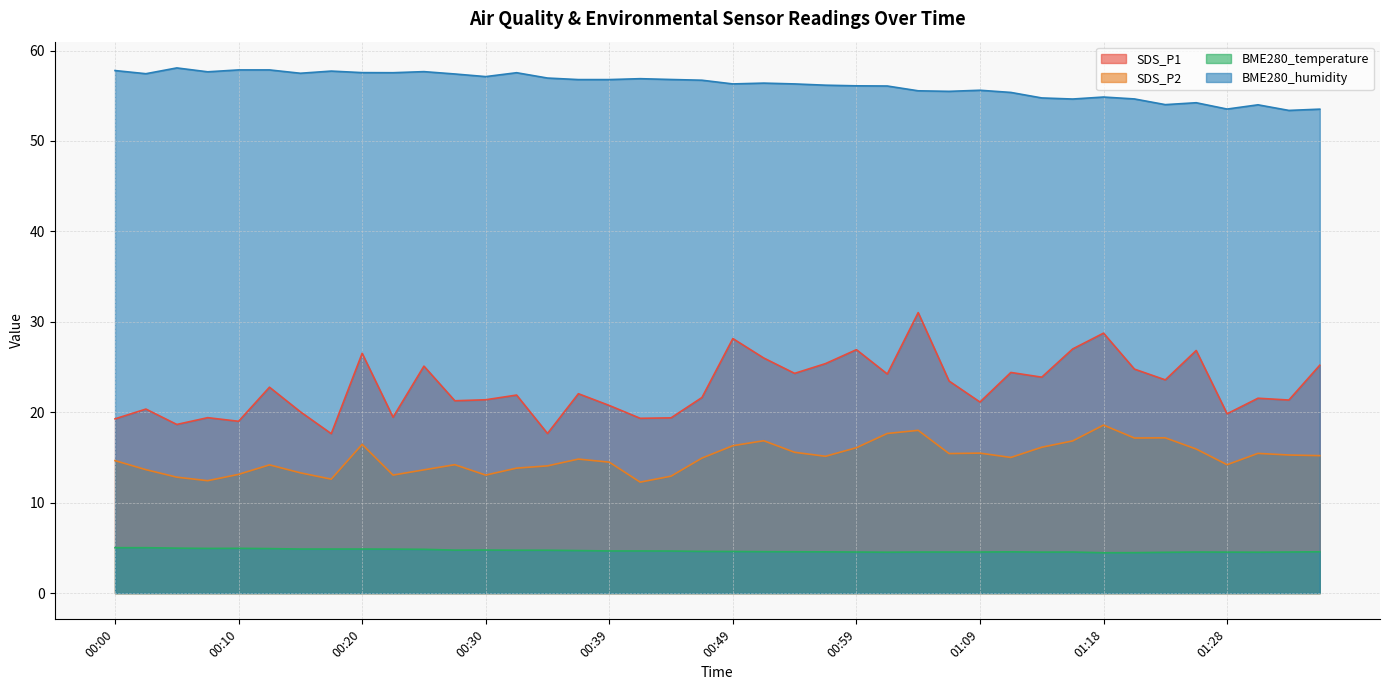

How many lines are shown in the chart?

4